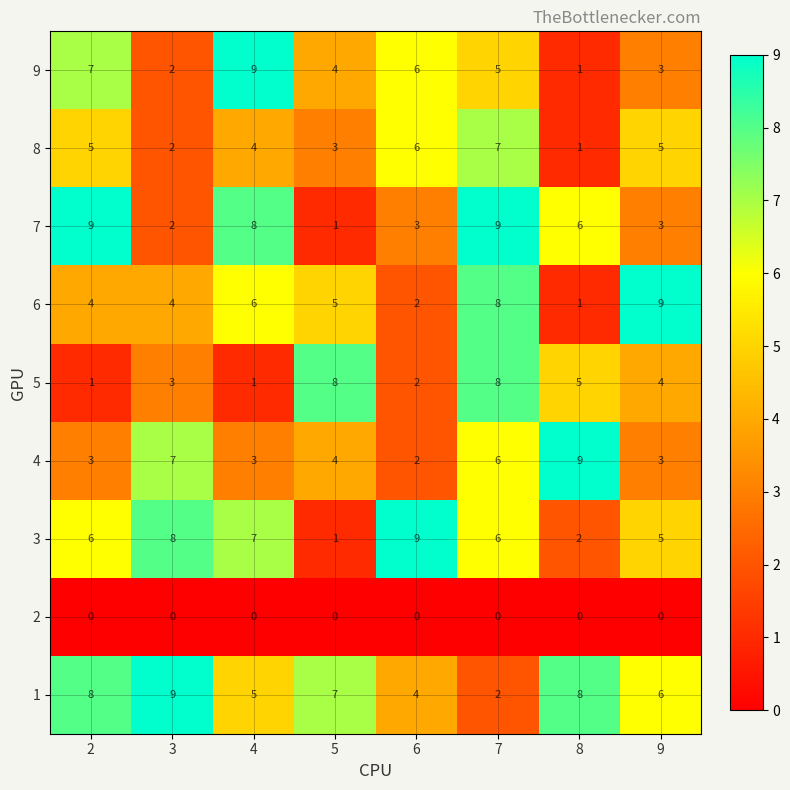

Which series has the largest total across all categories?

1